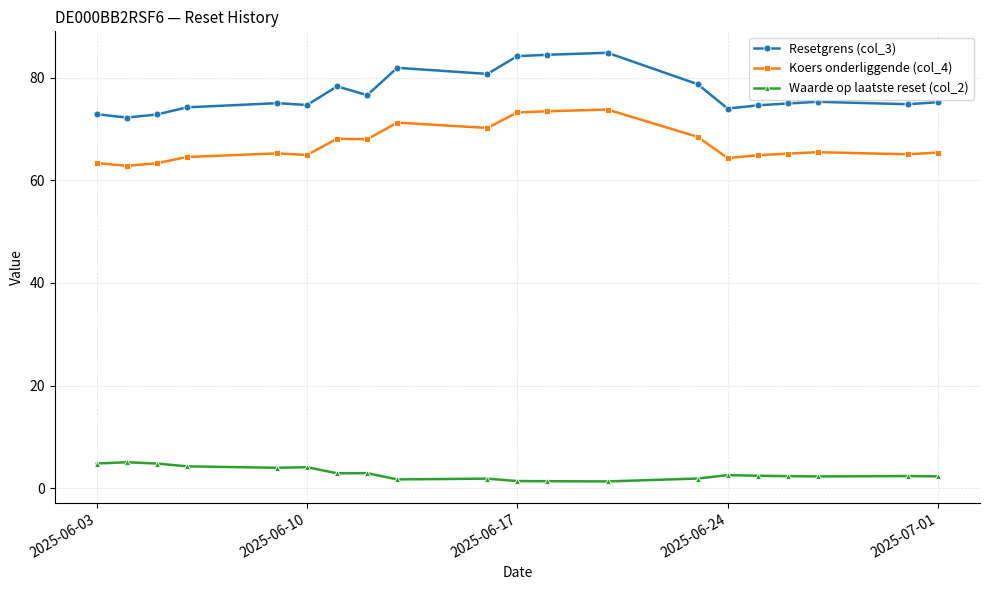

In Waarde op laatste reset (col_2), how many points are lower than both neighbors (excluding endpoints)?

5